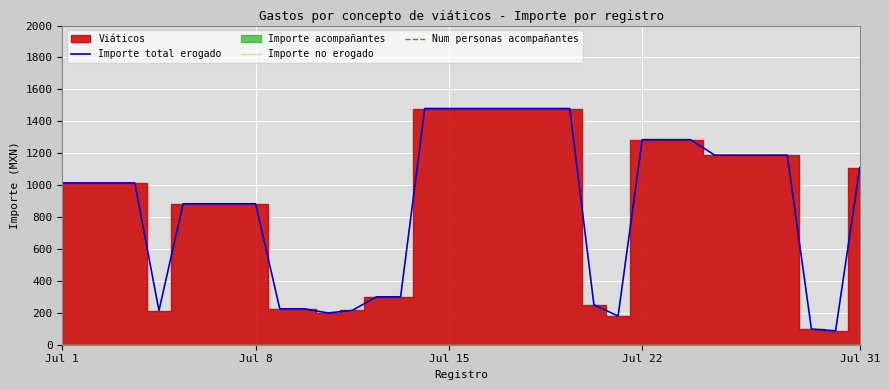

True or false: Importe no erogado and Importe total erogado cross at least once.

False